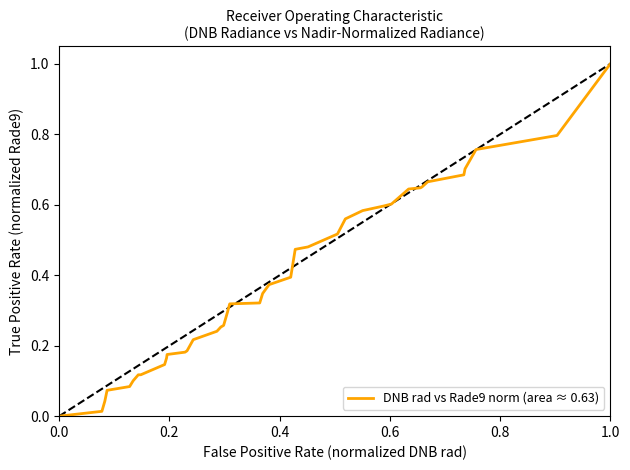

What is the maximum value shown in the chart?

1.0